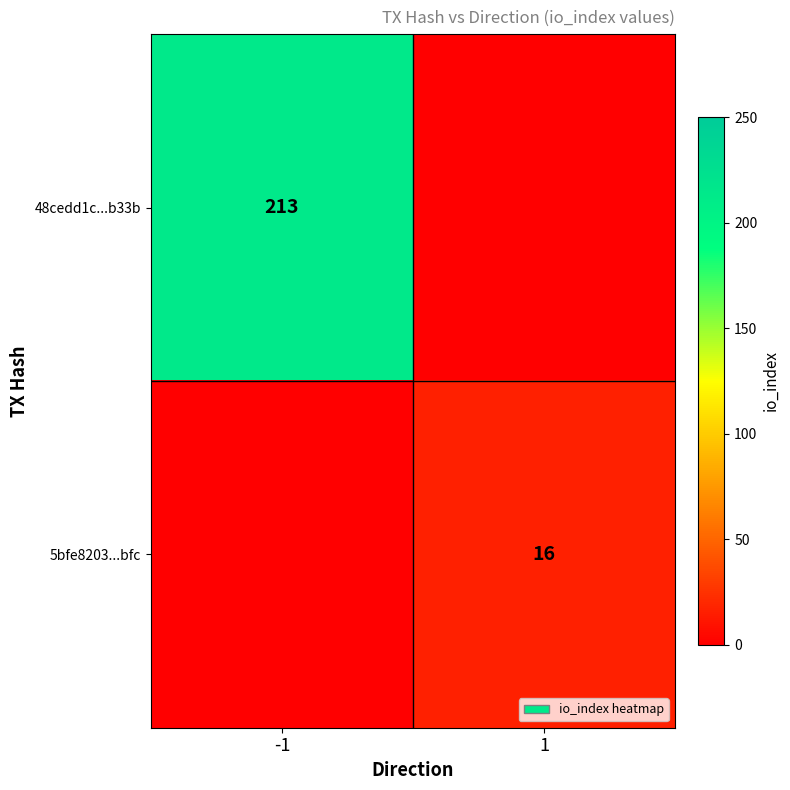

What is the maximum value shown in the chart?

213